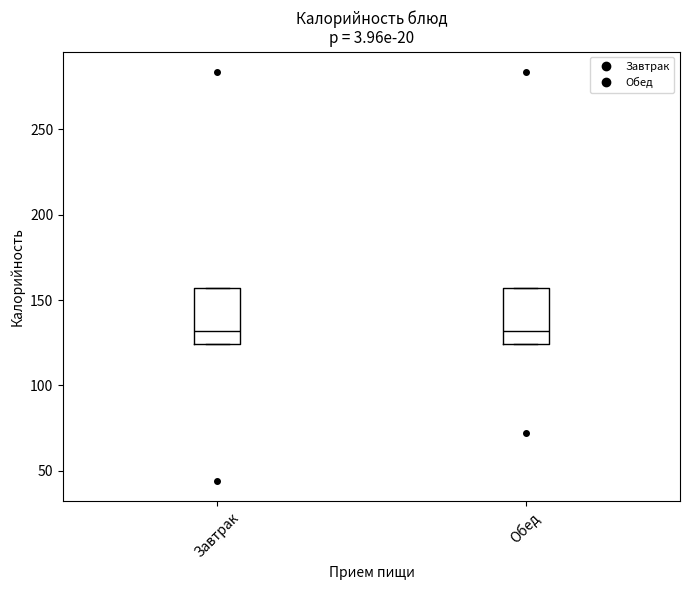

Reading left to right, read every box against the y-axis: the position of its median line, the range the box covers, and the ends of its whiskers. The values are not printed on the chart, so give them approximately, as read against the axis.

Завтрак: median 130, box 125 to 155, whiskers 125 to 155
Обед: median 130, box 125 to 155, whiskers 125 to 155